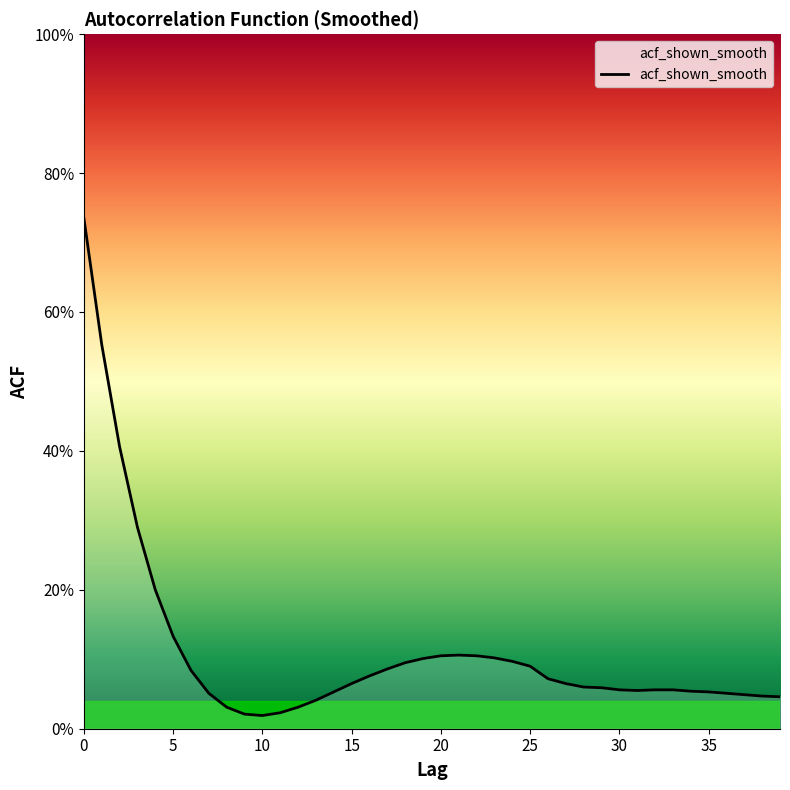

Does the chart display data point markers on the line(s)?

No